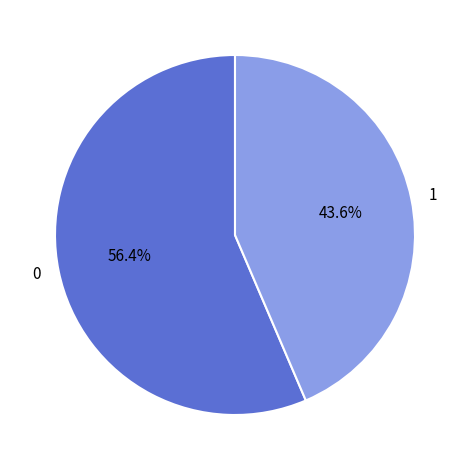

Is there a majority slice in this chart?

Yes